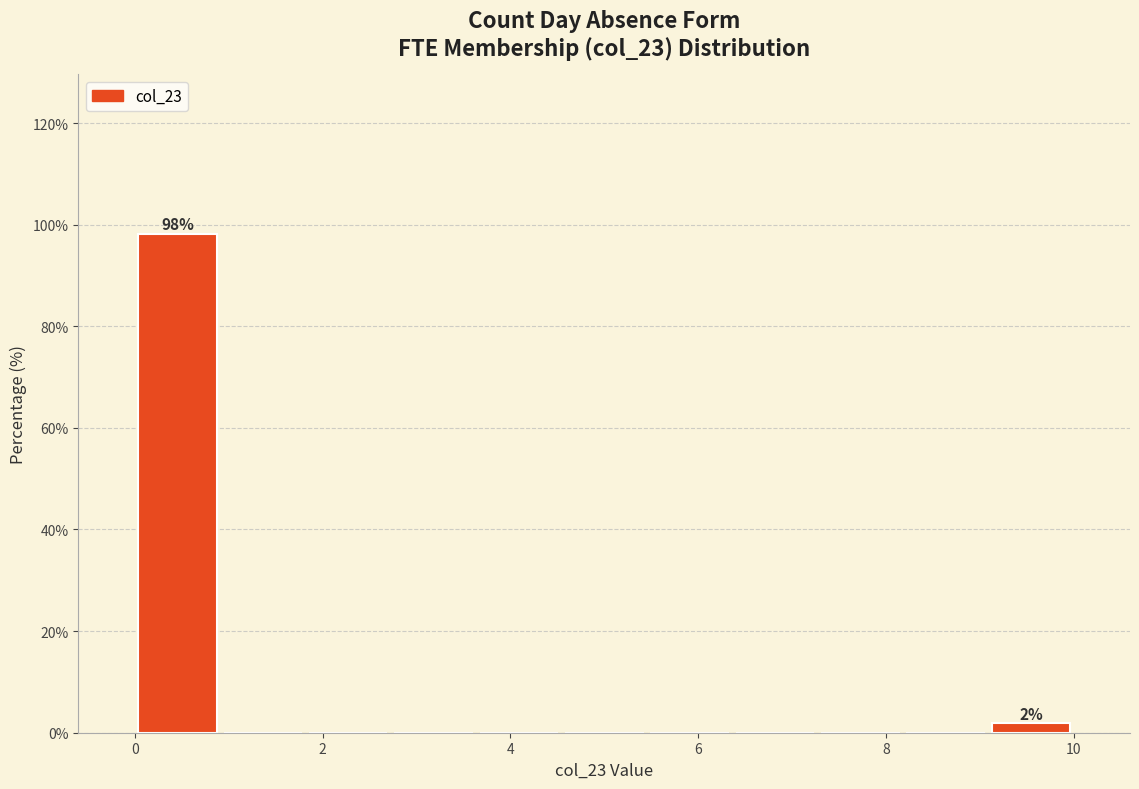

Over which range of the x-axis is the bar tallest?

0.0 to 1.0